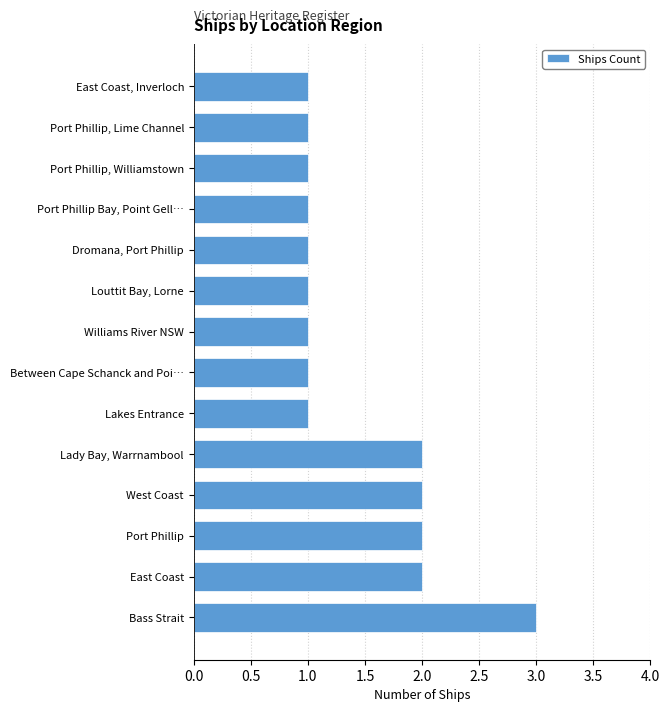

What is the sum of all values?

20